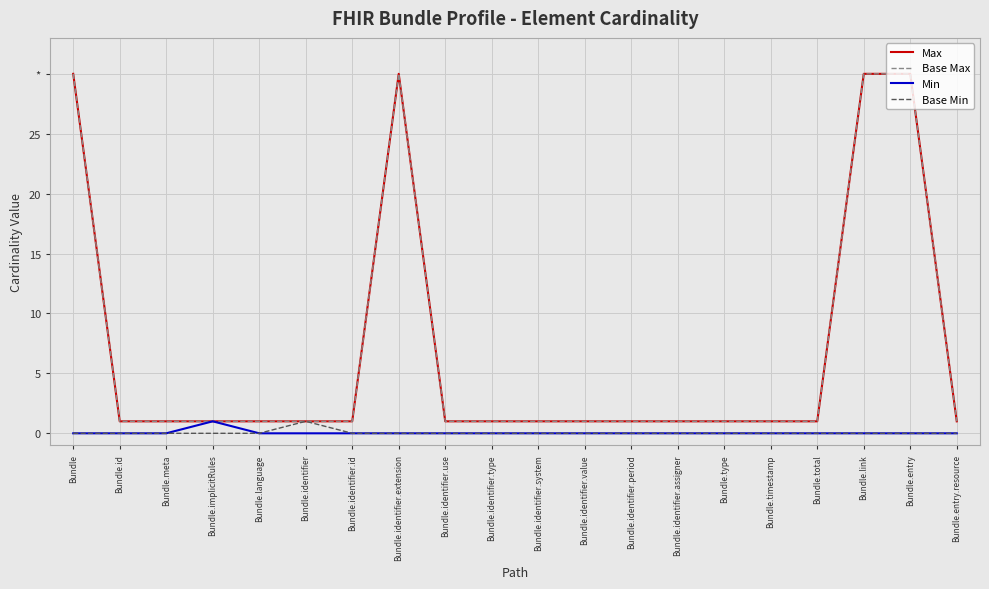

Is this an area chart (filled region under the line)?

No